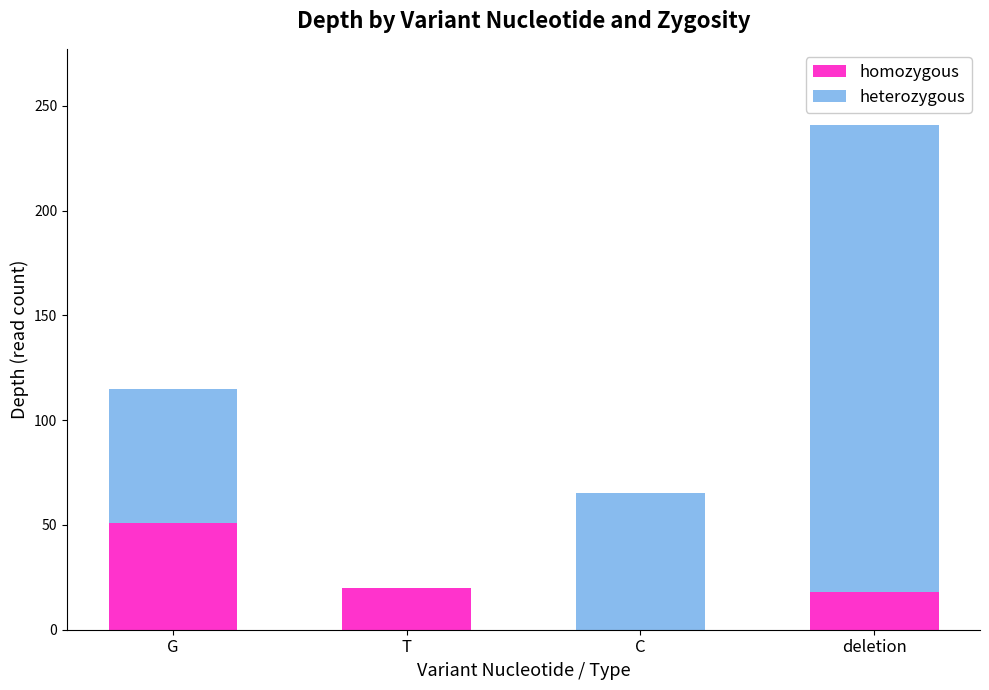

What is the total value across all series at C?

65